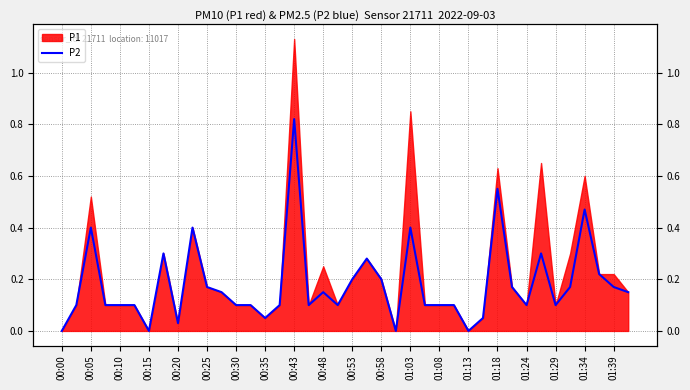

Where is the data nearest to the value 0?

00:00